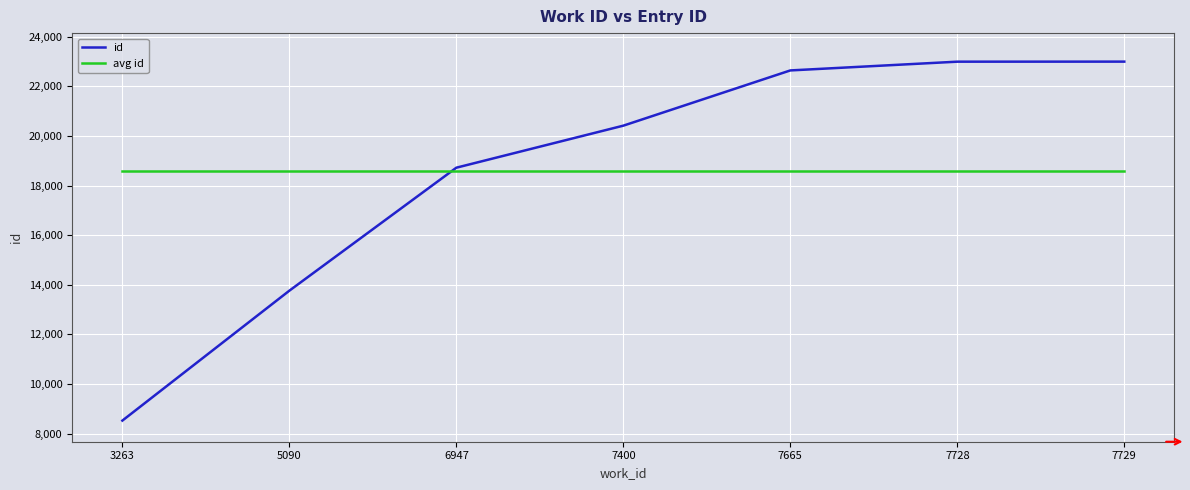

What are all the series names shown in the legend?

id, avg id